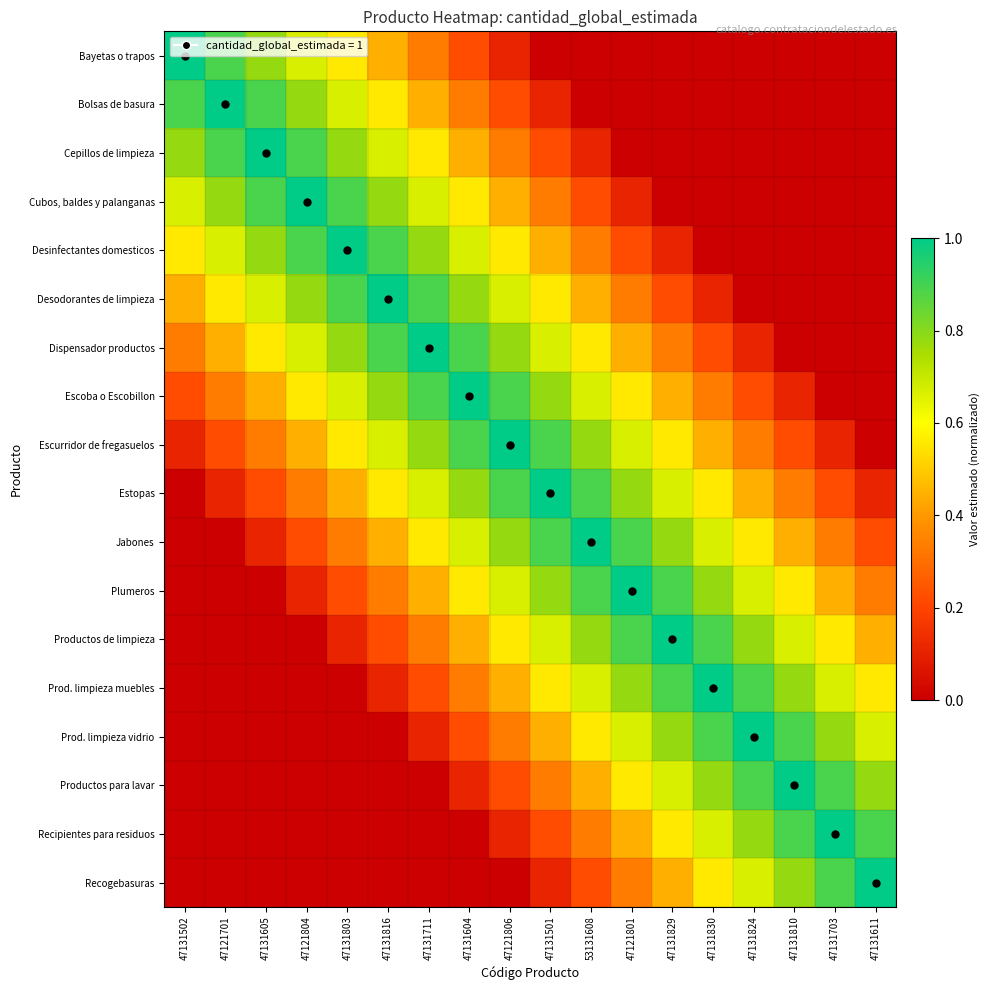

List the series in order of their peak value, lowest first.

Bayetas o trapos, Bolsas de basura, Cepillos de limpieza, Cubos, baldes y palanganas, Desinfectantes domesticos, Desodorantes de limpieza, Dispensador productos, Escoba o Escobillon, Escurridor de fregasuelos, Estopas, Jabones, Plumeros, Productos de limpieza, Prod. limpieza muebles, Prod. limpieza vidrio, Productos para lavar, Recipientes para residuos, Recogebasuras